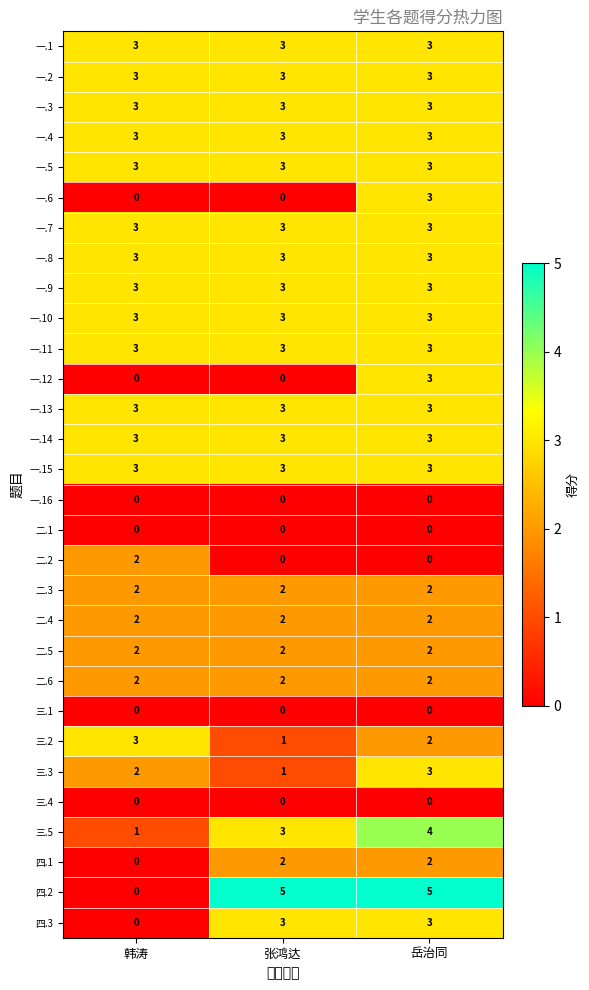

What is the sum of all 一.12 values?

3